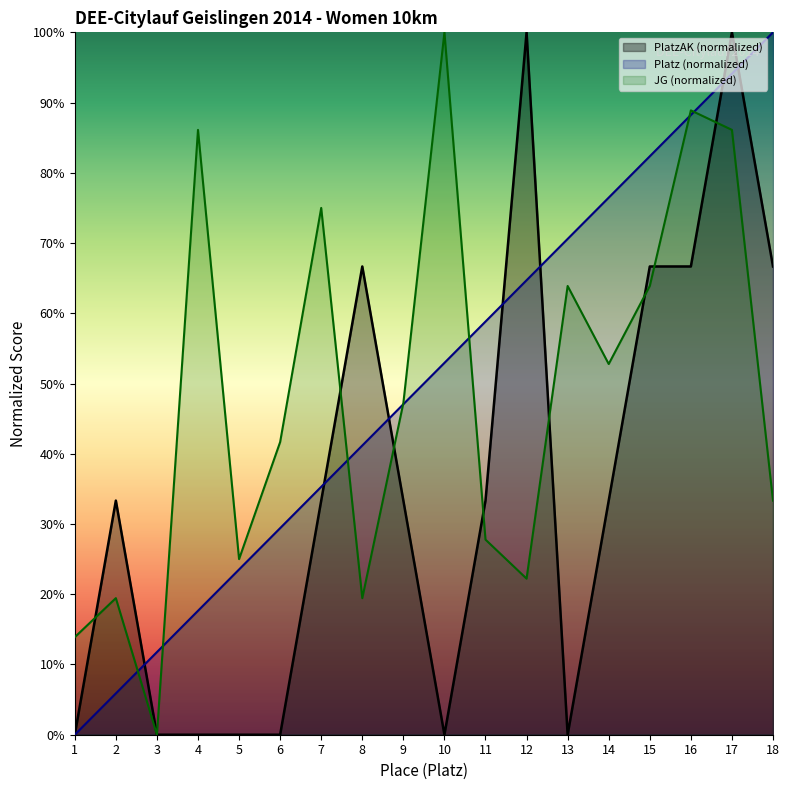

The JG series shows 154.3 at 16. True or false?

False